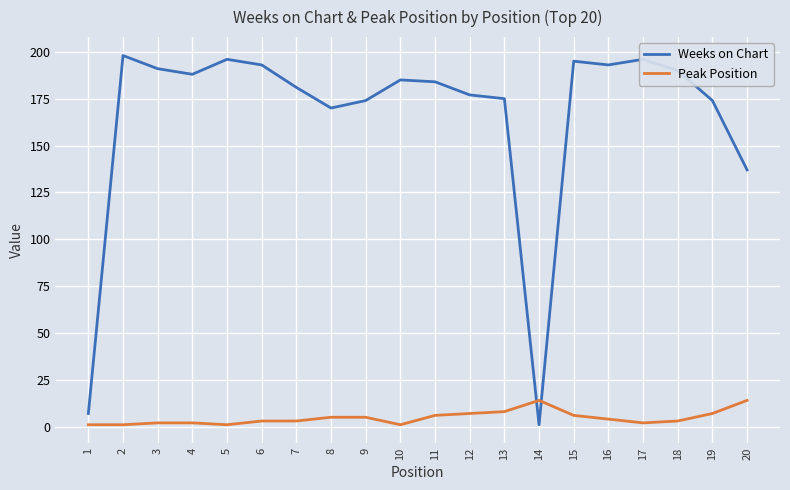

At which category does the chart reach its peak across all series?

2